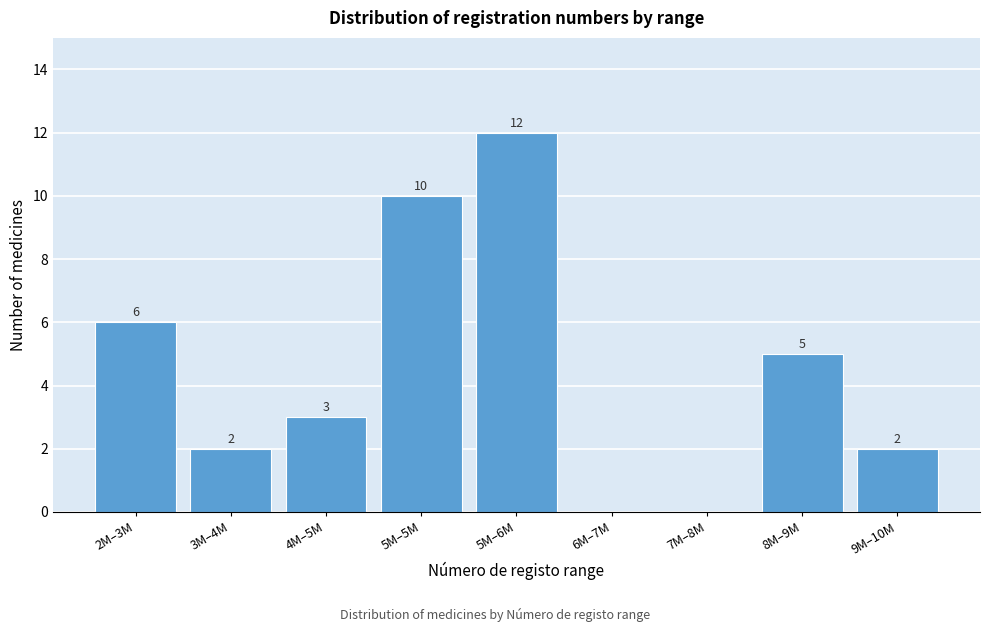

Reading left to right, transcribe all the data shown in this chart.

2M–3M=6	3M–4M=2	4M–5M=3	5M–5M=10	5M–6M=12	6M–7M=0	7M–8M=0	8M–9M=5	9M–10M=2